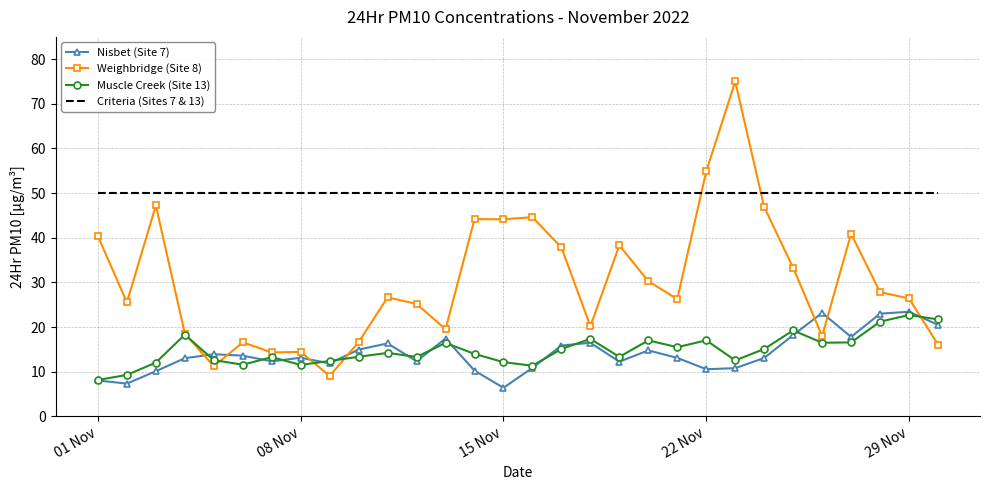

Which series has the largest total across all categories?

Criteria (Sites 7 & 13)